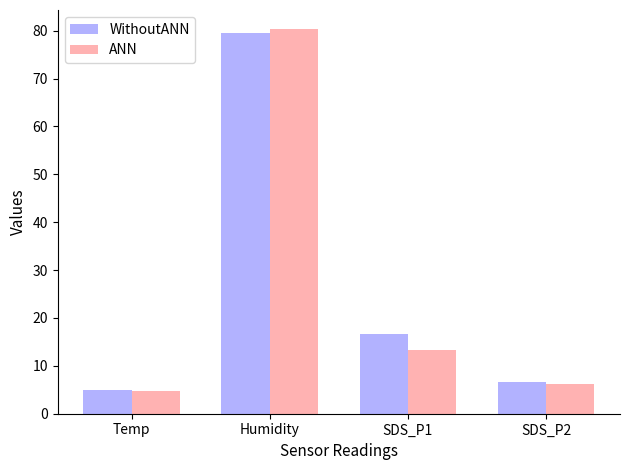

How many data points in WithoutANN are less than 16?

2